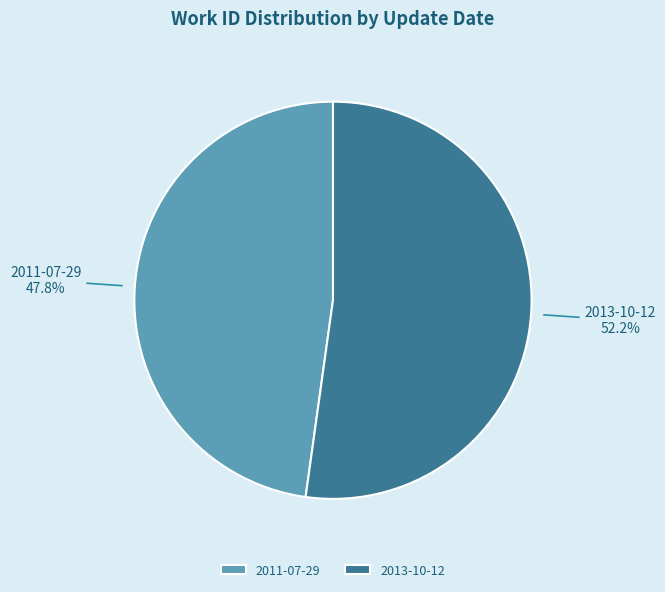

Which category accounts for the majority?

2013-10-12